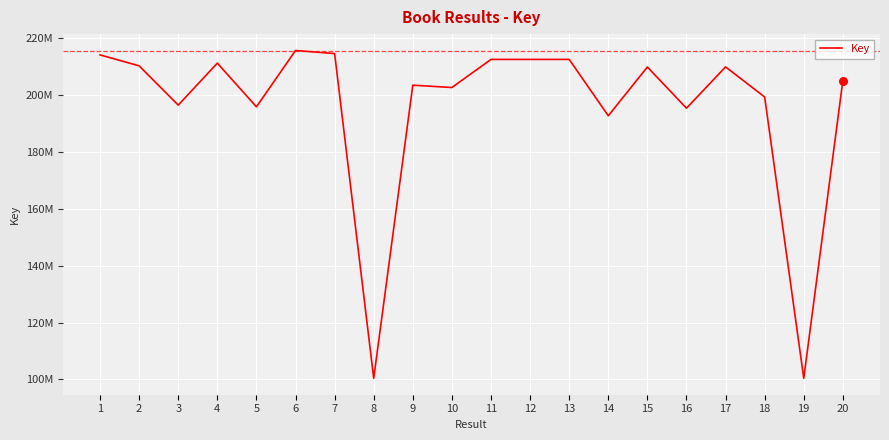

What is the change in value from 13 to 20?

-7442345